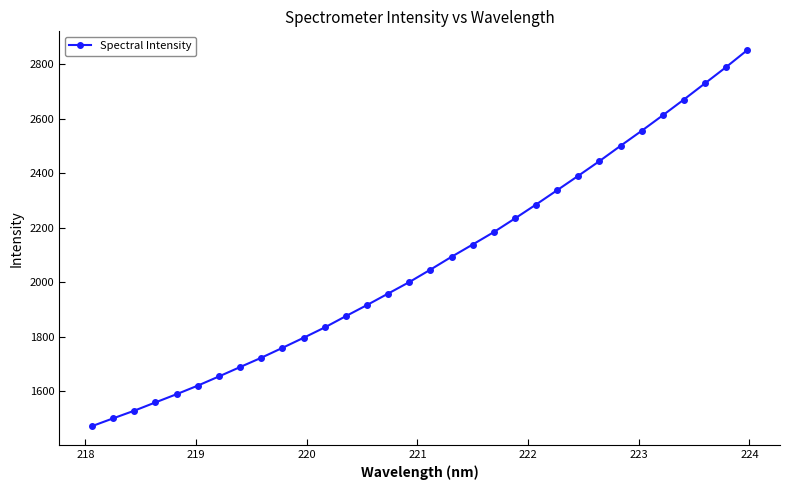

What is the smallest value displayed?

1471.4